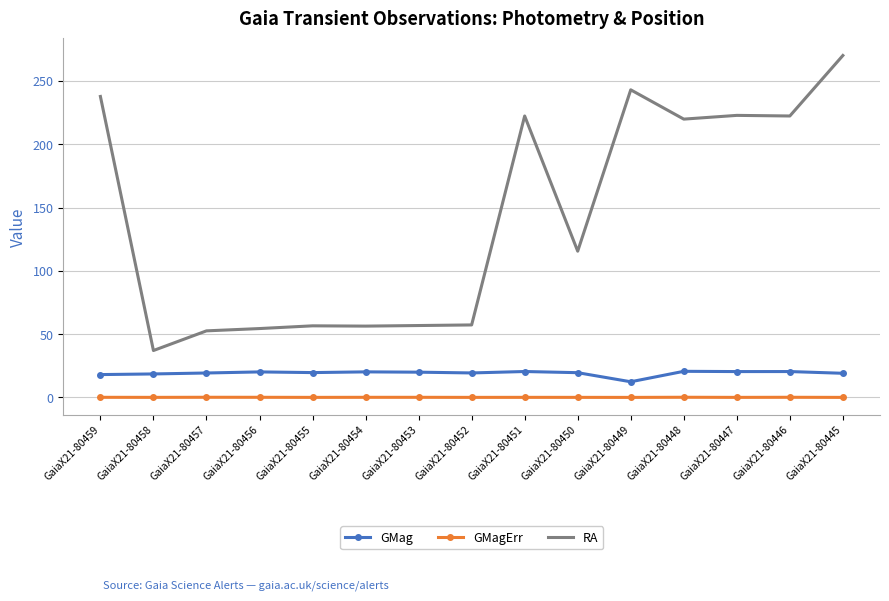

Is the value of GMag at GaiaX21-80447 greater than the value of GMagErr at GaiaX21-80452?

Yes